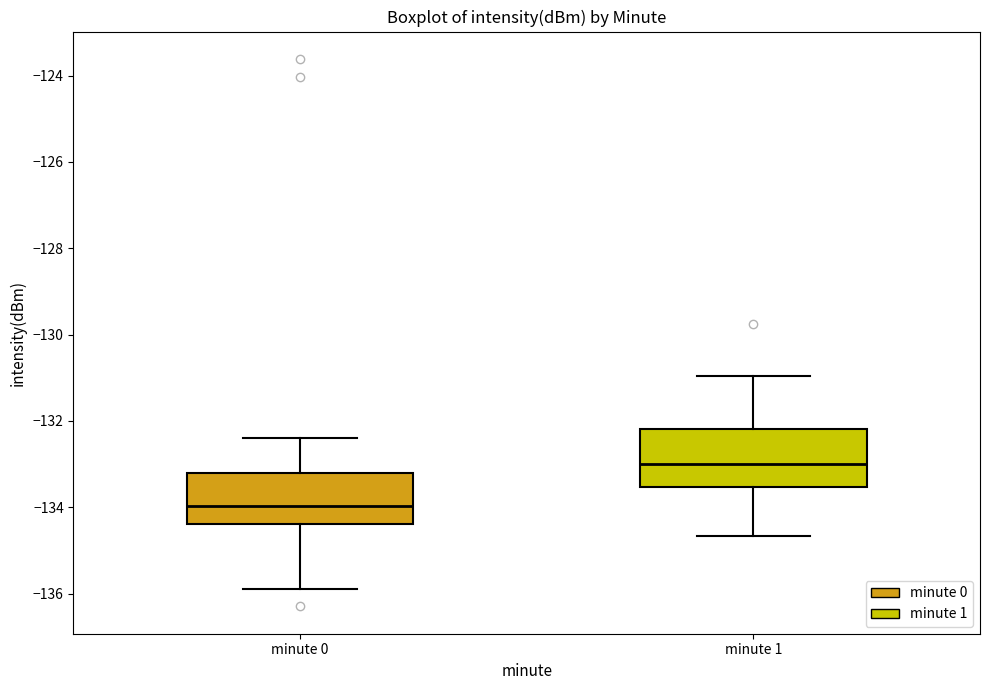

Reading left to right, transcribe this box plot: for each box, give where its median line is, the range the box spans, and where its two whiskers end, as read against the y-axis. The values are not printed on the chart, so give them approximately, as read against the axis.

minute 0: median -134.0, box -134.4 to -133.2, whiskers -135.8 to -132.4
minute 1: median -133.0, box -133.6 to -132.2, whiskers -134.6 to -131.0